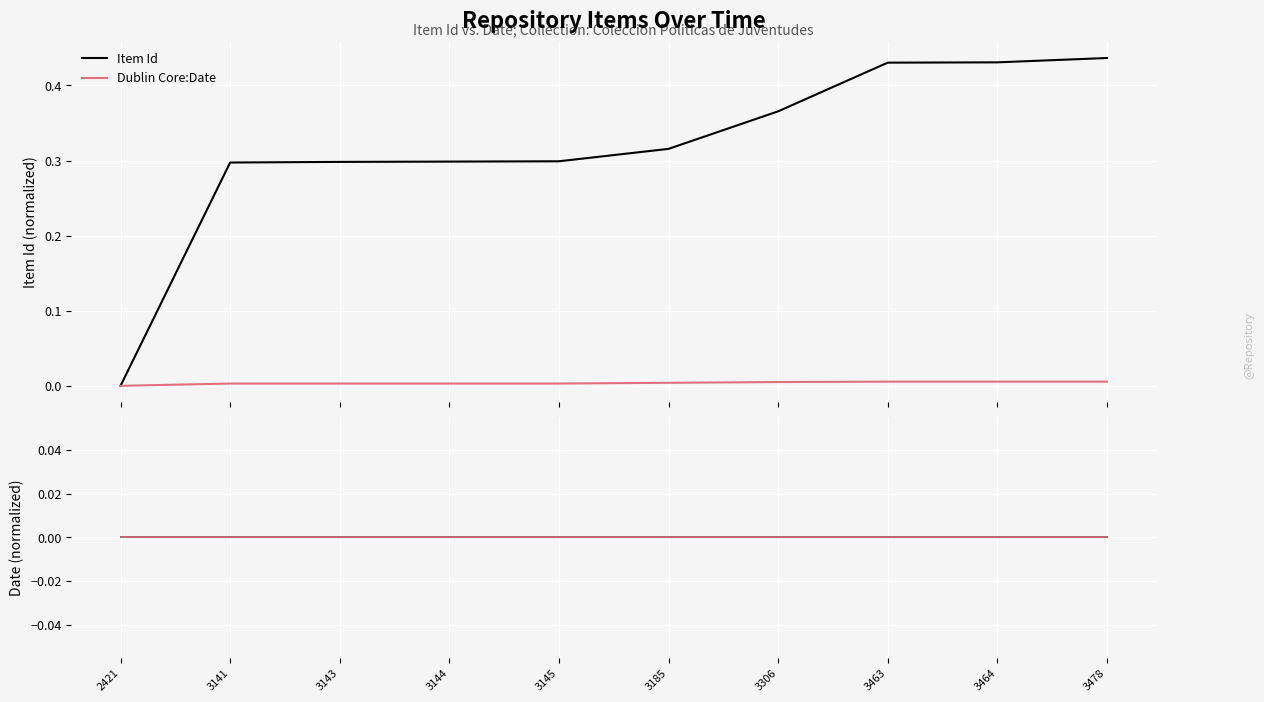

True or false: Item Id and Dublin Core:Date (drawdown) intersect in this chart.

False